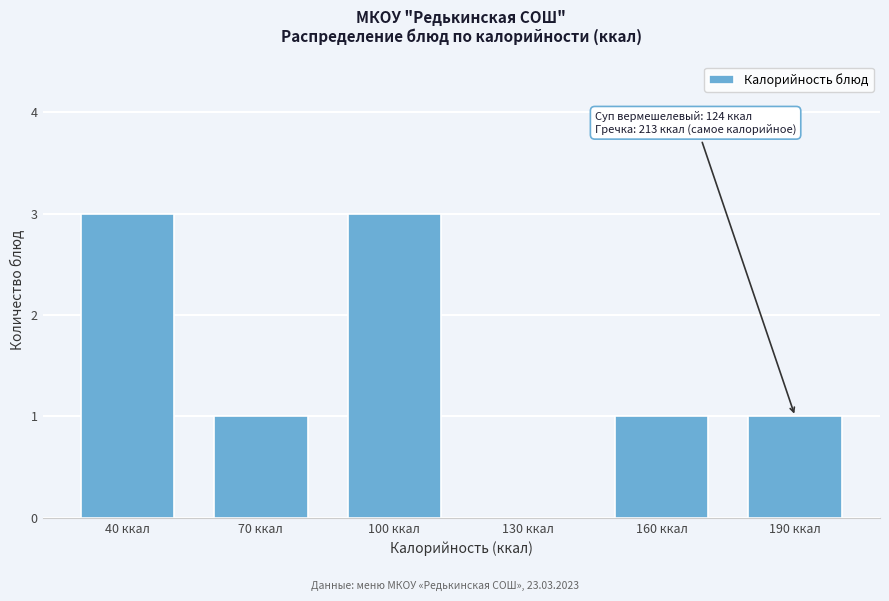

Reading left to right, transcribe all the data shown in this chart.

40 ккал=3	70 ккал=1	100 ккал=3	130 ккал=0	160 ккал=1	190 ккал=1